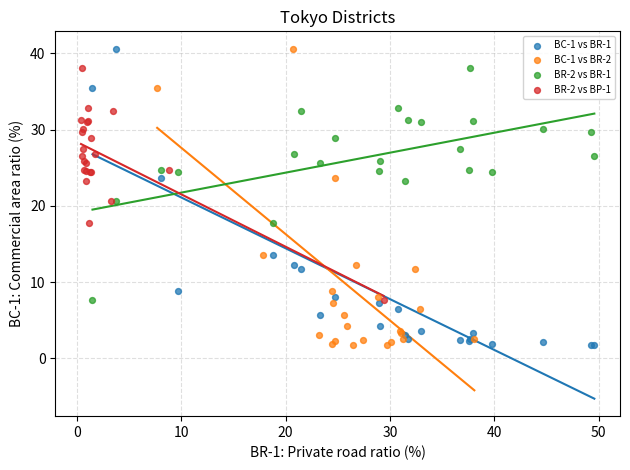

What are all the series names shown in the legend?

BC-1 vs BR-1, BC-1 vs BR-2, BR-2 vs BR-1, BR-2 vs BP-1